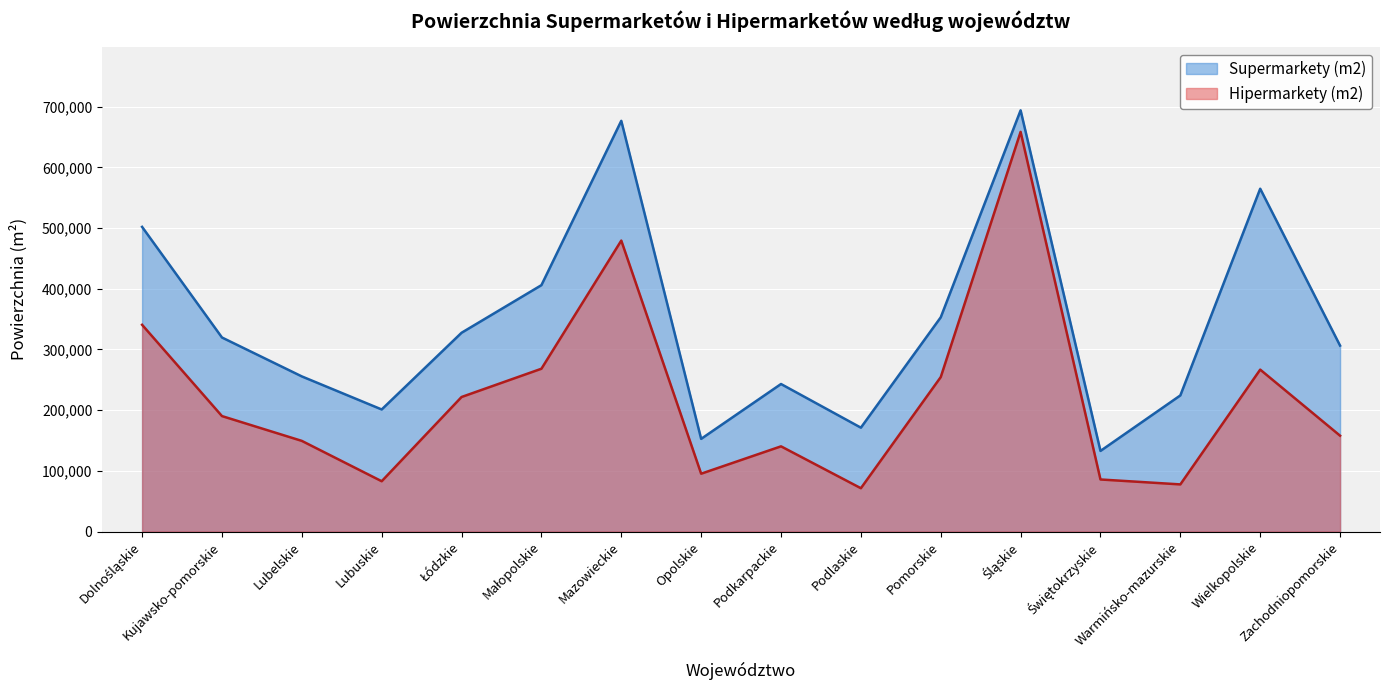

What is the total value across all series at Podlaskie?

242527